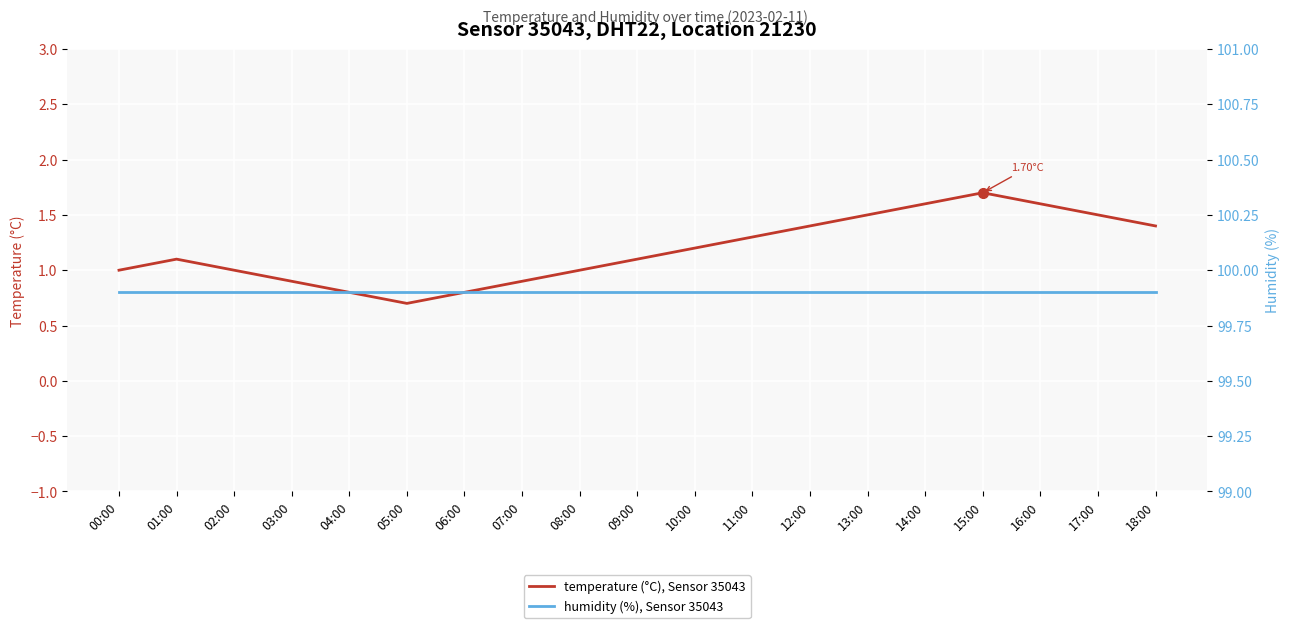

True or false: humidity (%), Sensor 35043 and temperature (°C), Sensor 35043 cross at least once.

False